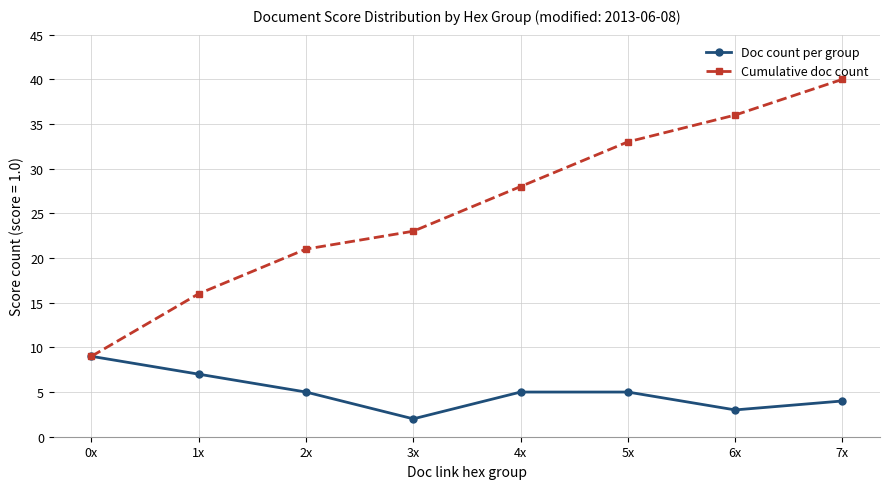

What is the label of the 2nd point from the right?

6x